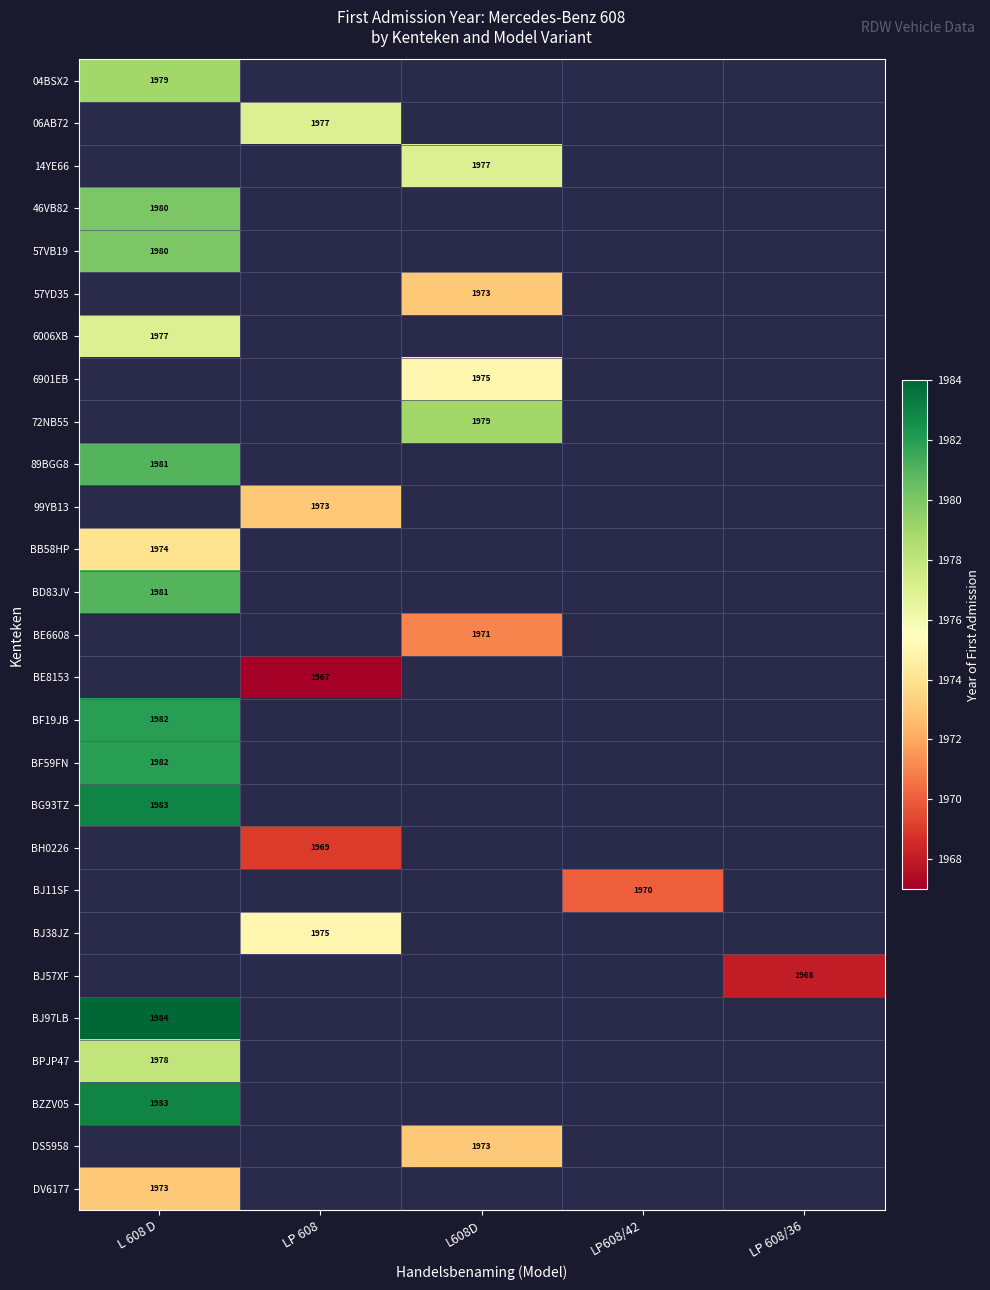

Is the value of 04BSX2 at LP 608 greater than the value of BG93TZ at LP608/42?

No